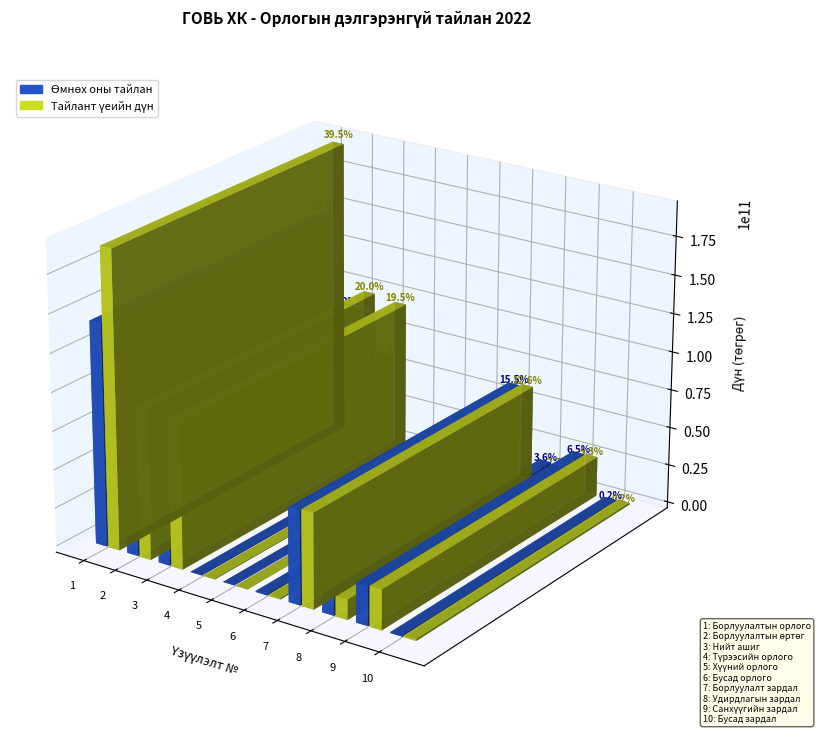

What is the label of the 9th bar from the left?

Санхүүгийн зардал